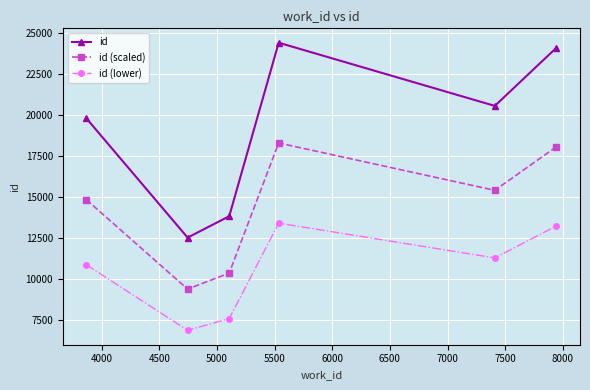

Is this an area chart (filled region under the line)?

No